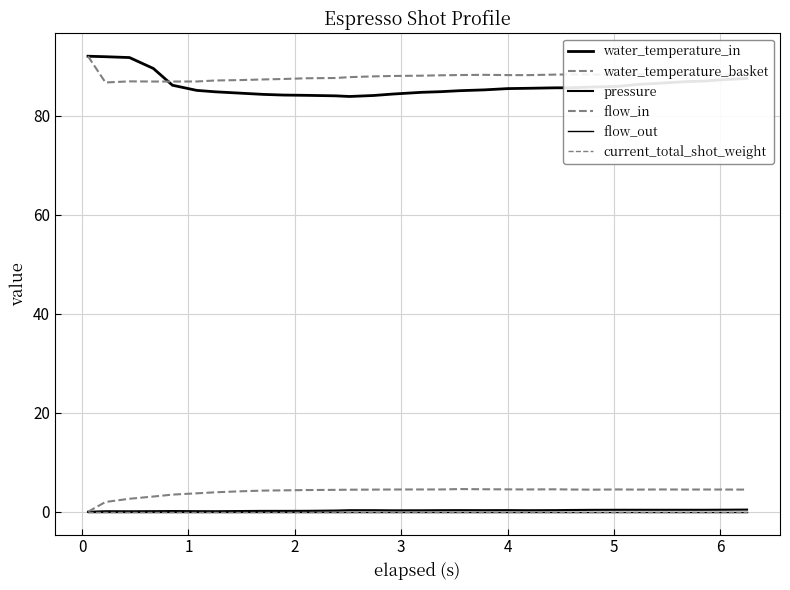

Is this an area chart (filled region under the line)?

No